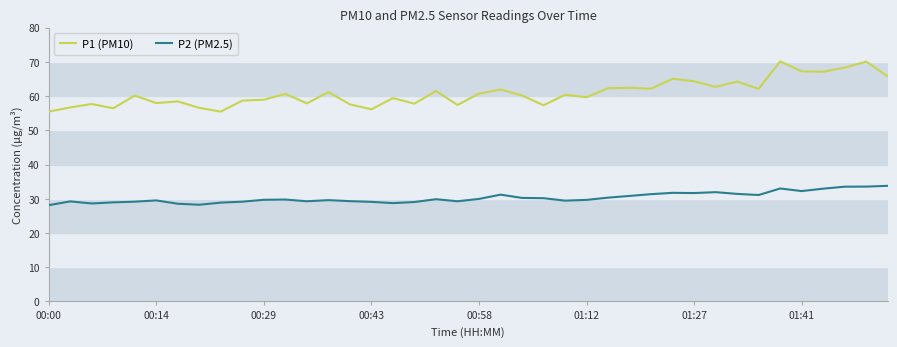

Rank the series by their average value, from highest to lowest.

P1 (PM10), P2 (PM2.5)